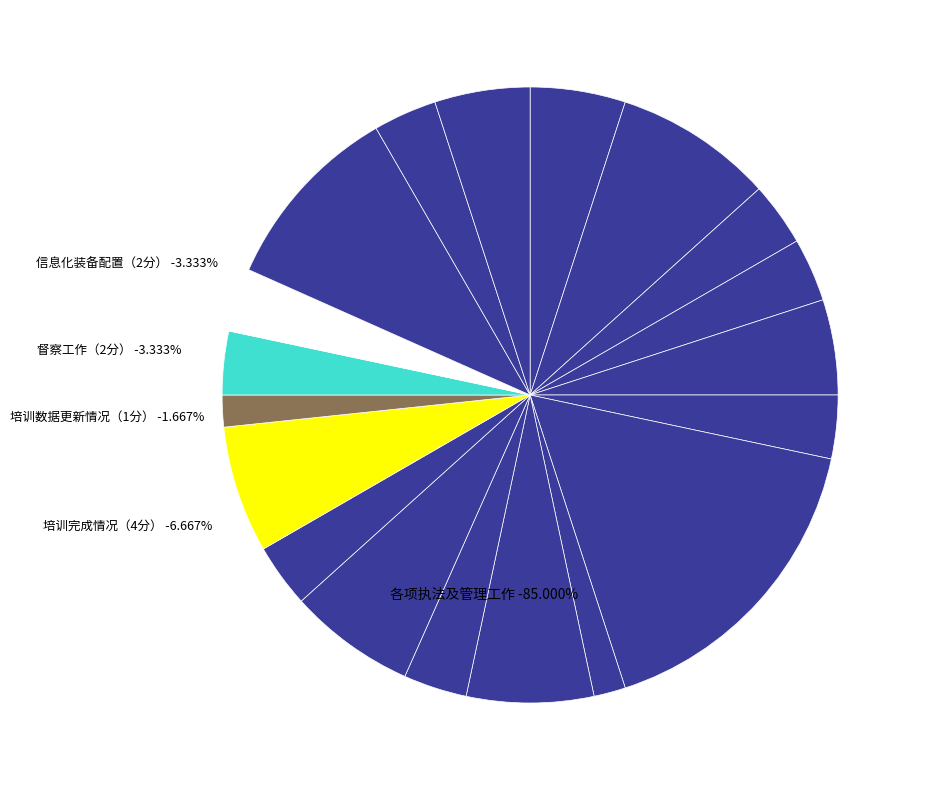

What is the change in value from 街面环境专项执法行动（2分） to 培训完成情况（4分）?

+2